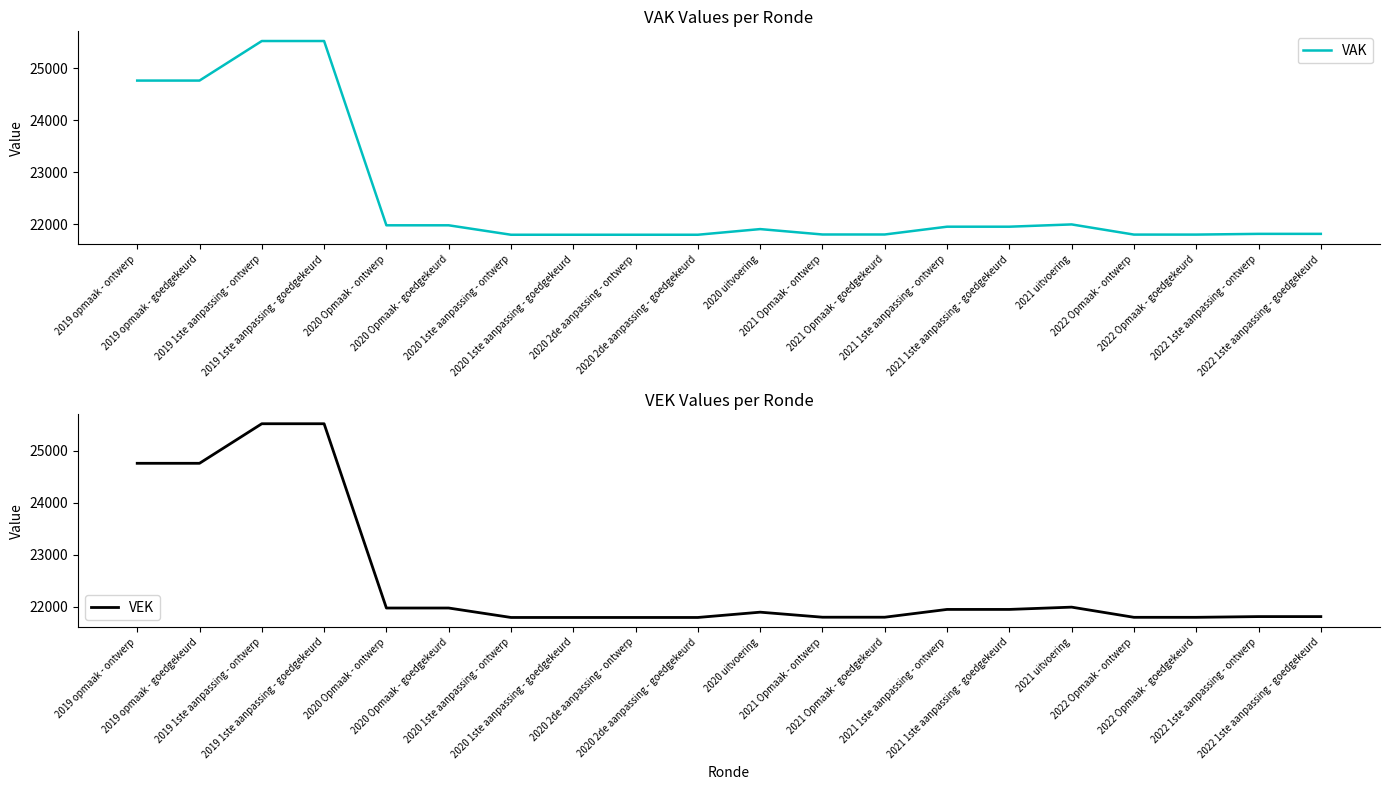

What are all the series names shown in the legend?

VAK, VEK